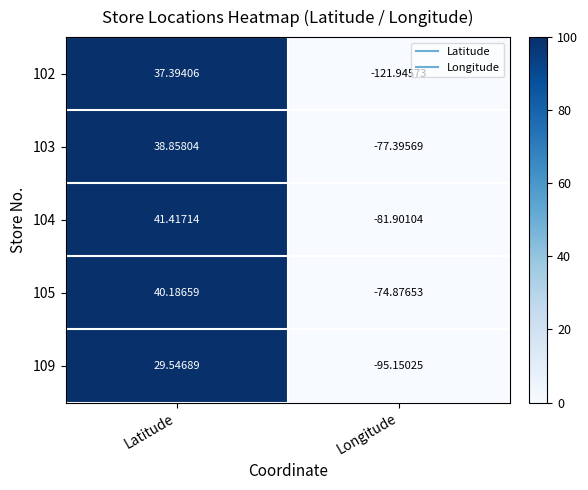

At which label does 102 first exceed 37?

Latitude